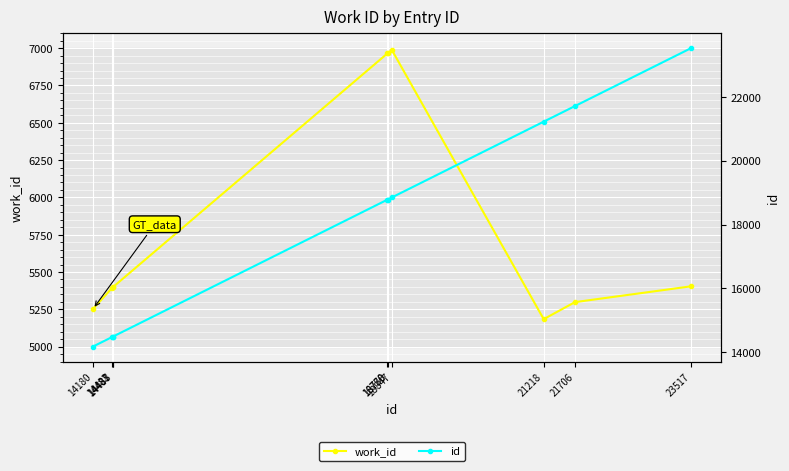

The id series shows 21706 at 21706. True or false?

True